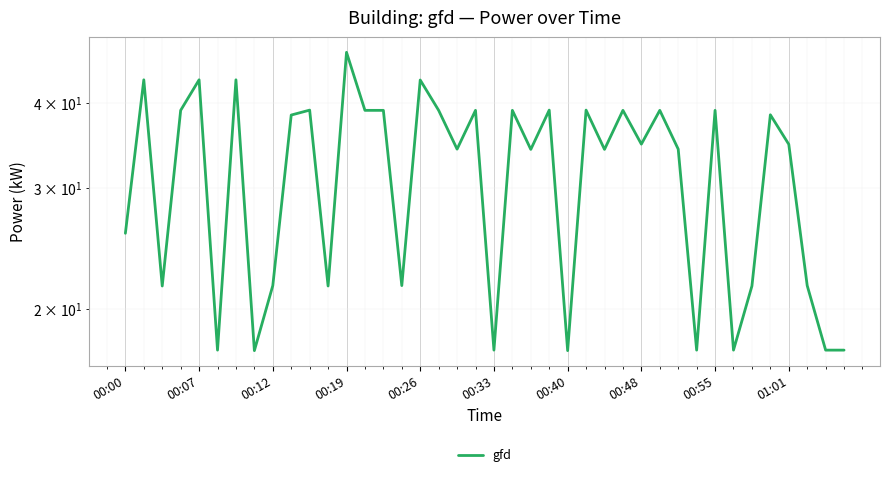

True or false: the data shows 39.0 at 21.

True